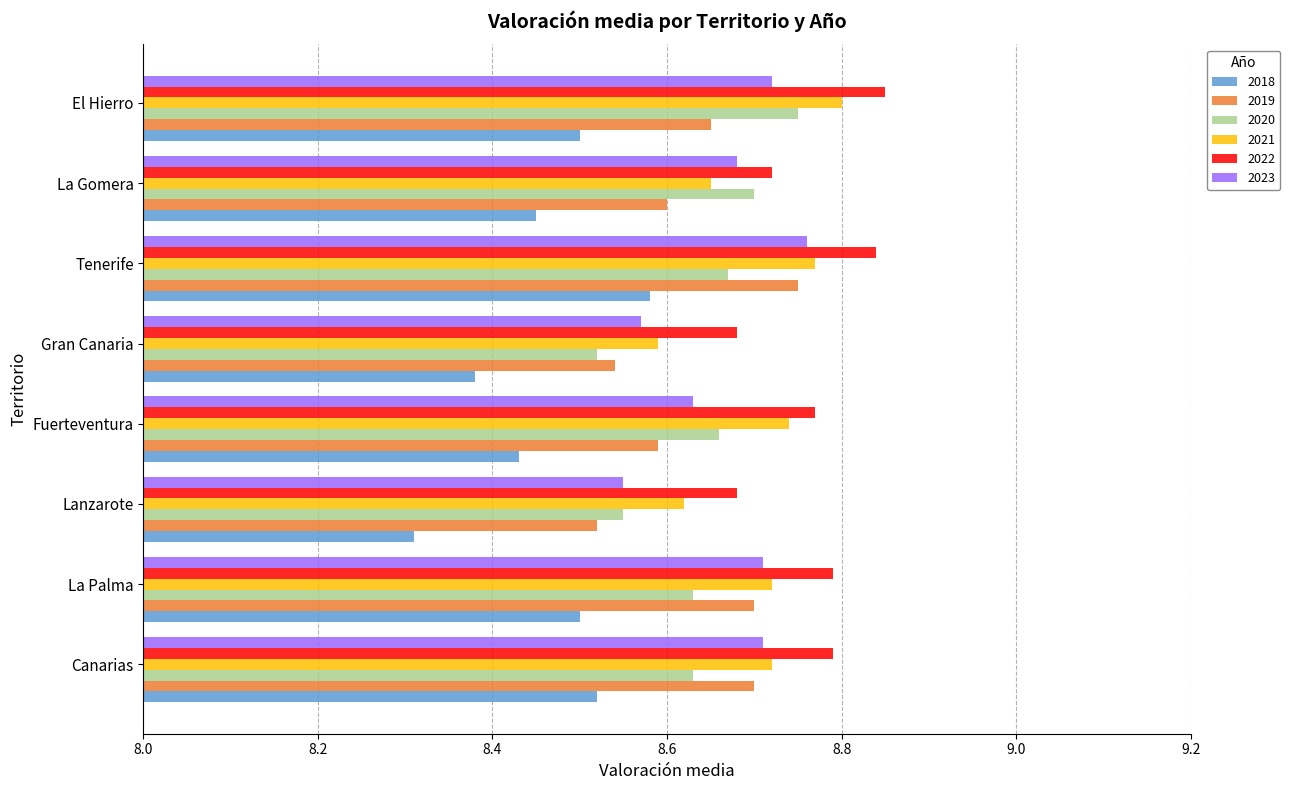

At which label is 2020 closest to 8?

Gran Canaria